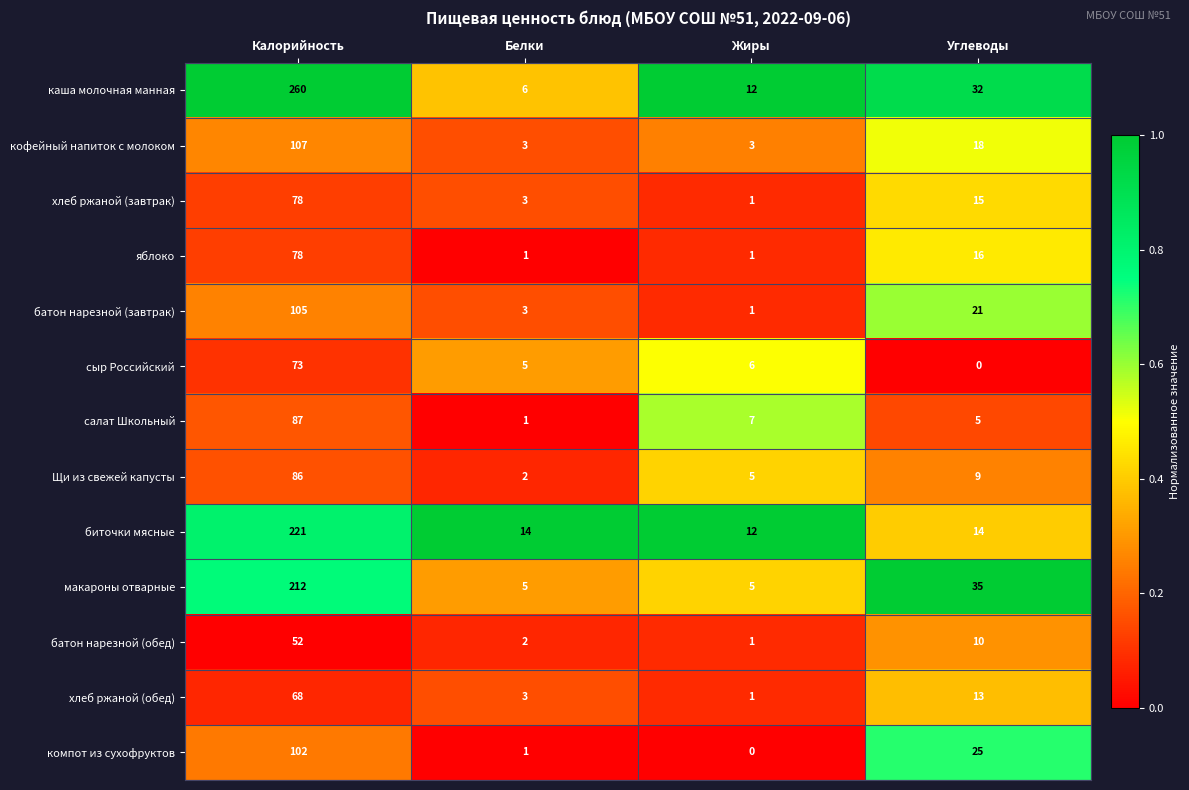

Which label corresponds to the largest value in the chart?

Калорийность